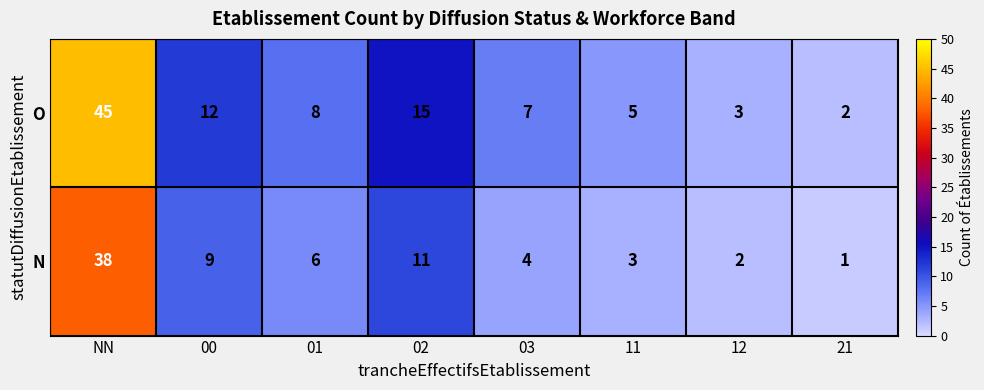

Which label corresponds to the smallest value in the chart?

21